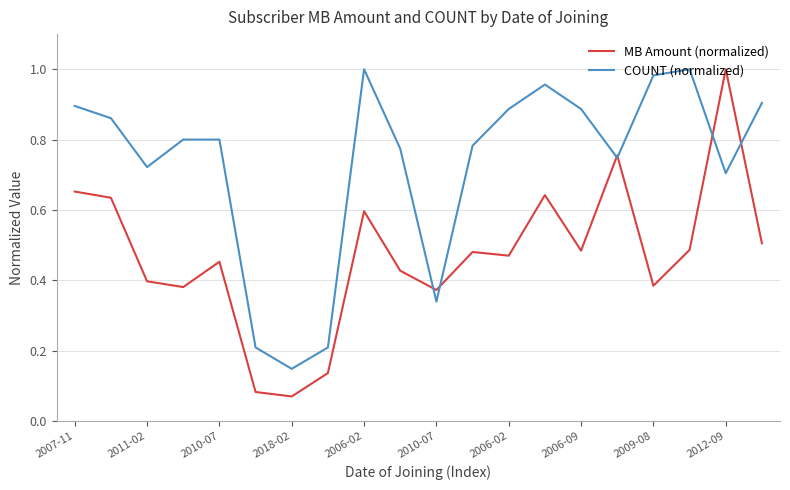

Which series has the largest total across all categories?

COUNT (normalized)